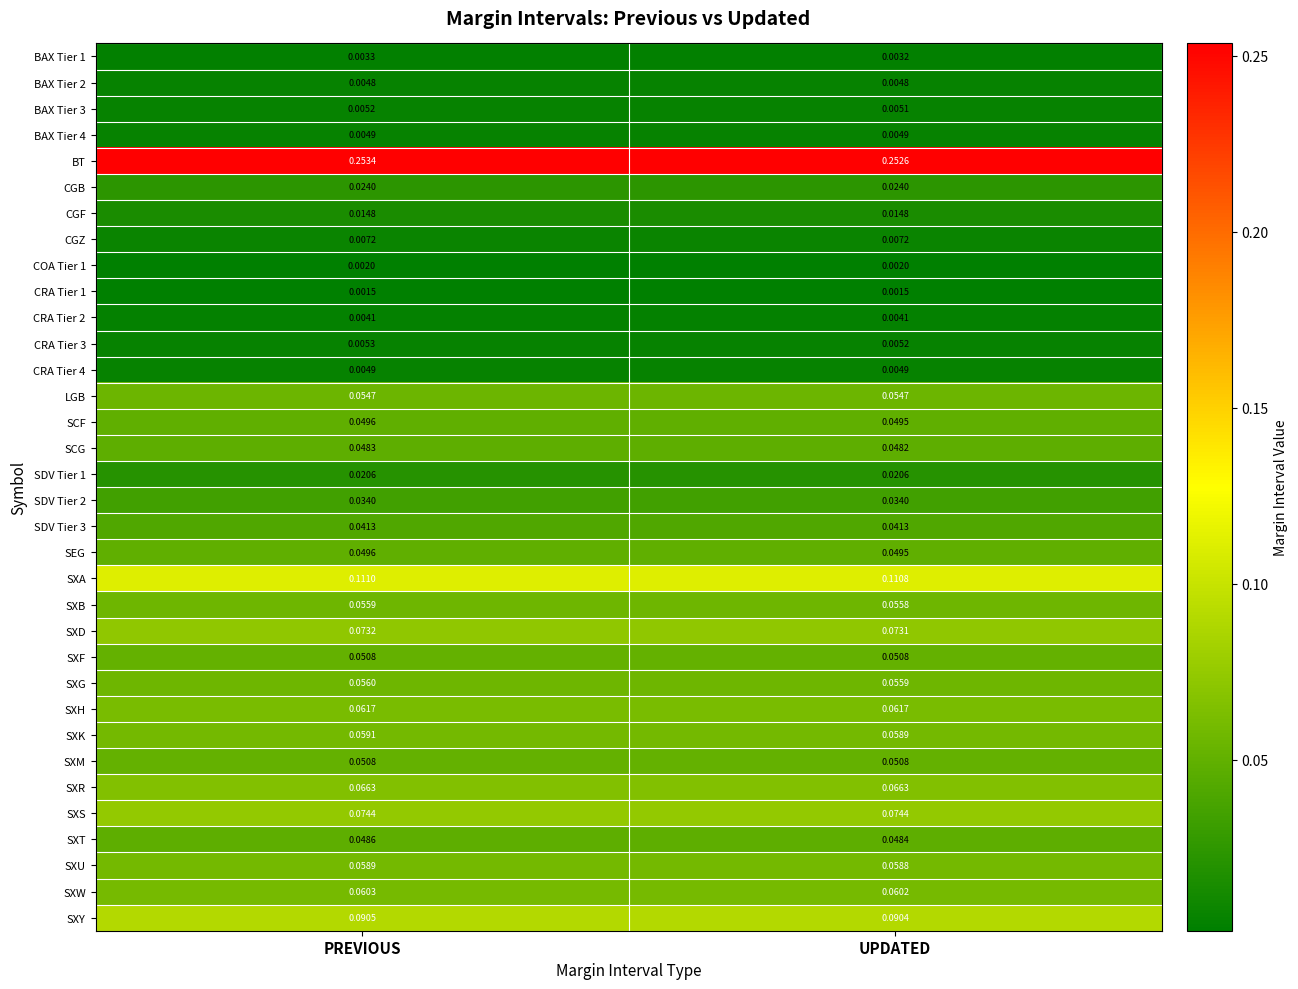

At which label does SCF reach its peak?

PREVIOUS